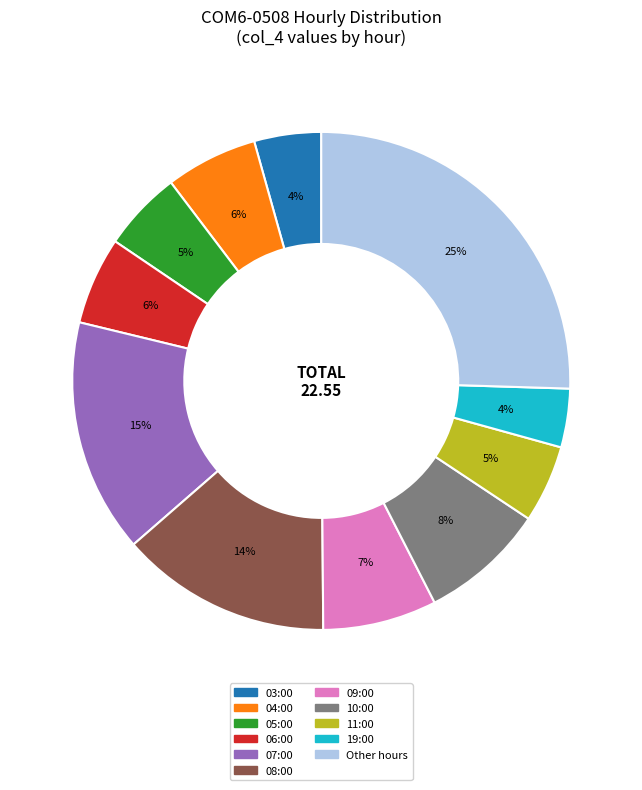

Is there a majority slice in this chart?

No